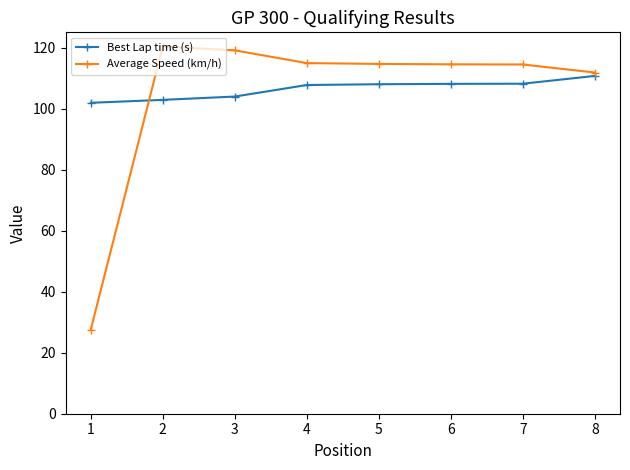

Where is Average Speed (km/h) nearest to the value 73?

8